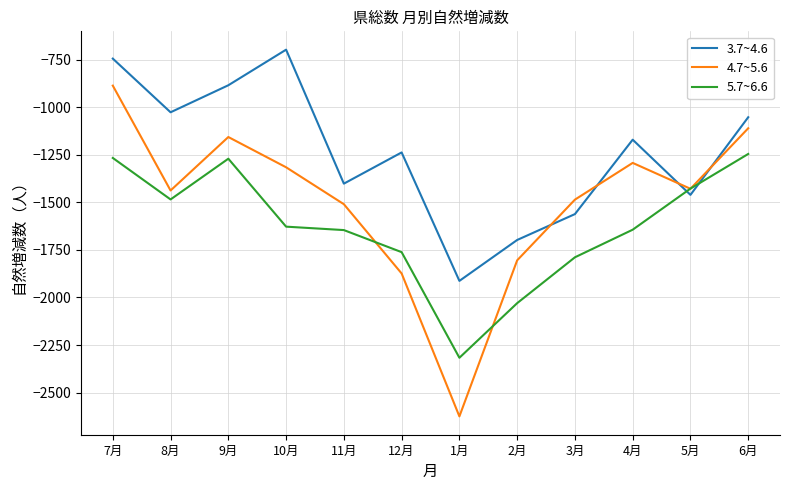

True or false: 5.7~6.6 has a value of -833 at 2月.

False